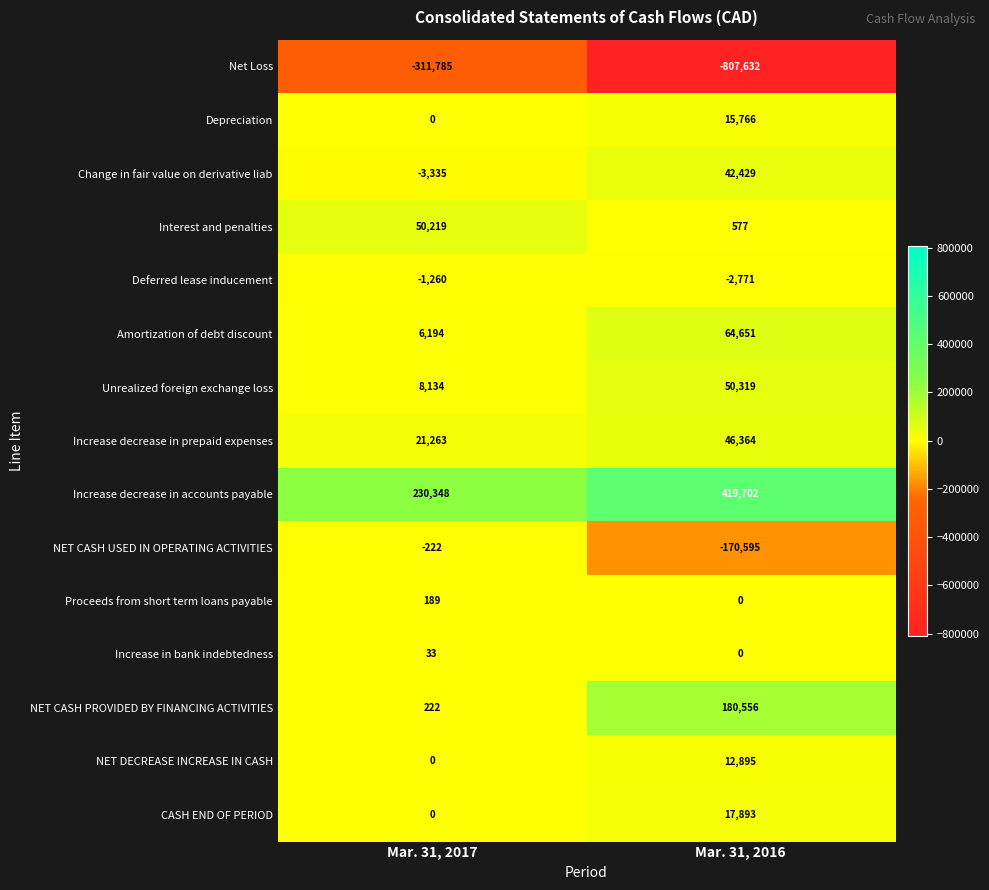

What value does the Increase decrease in accounts payable series have at Mar. 31, 2017?

230348